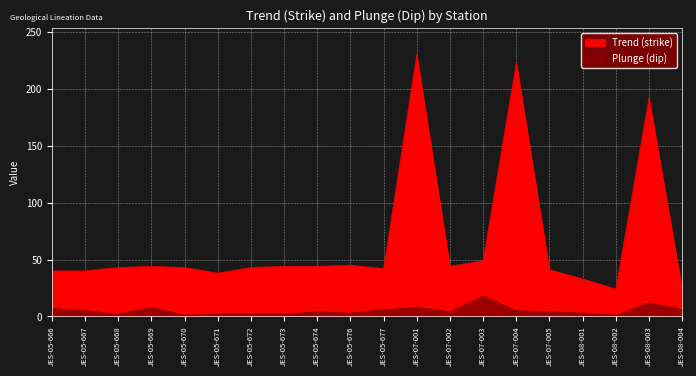

At how many categories does at least one series exceed 25?

18